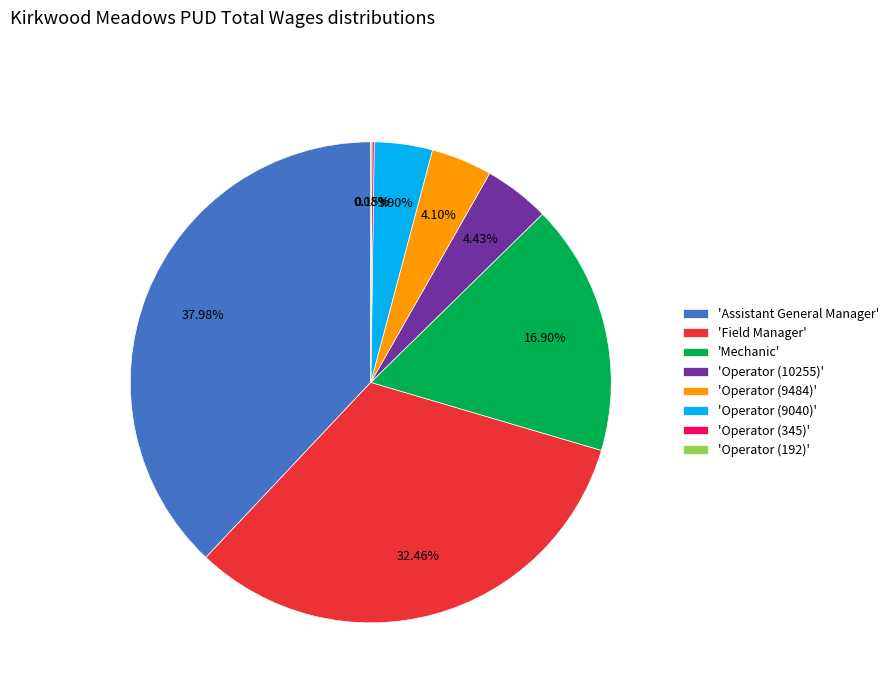

What is the ratio of the value at 'Mechanic' to the value at 'Assistant General Manager'?

0.4